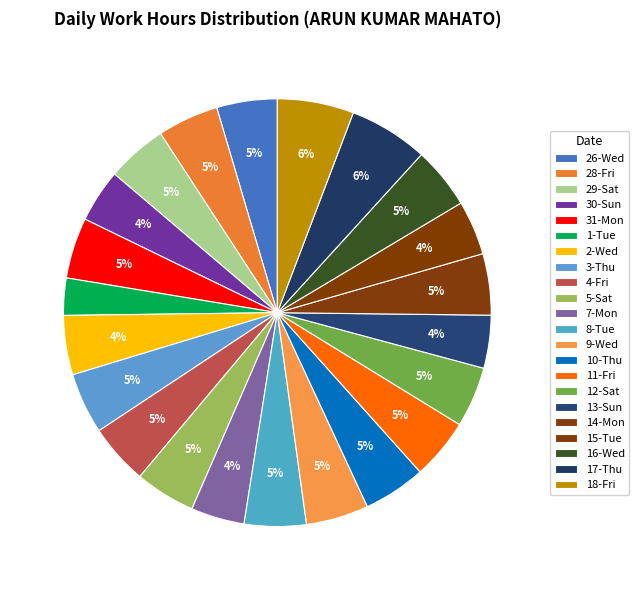

Is there a majority slice in this chart?

No